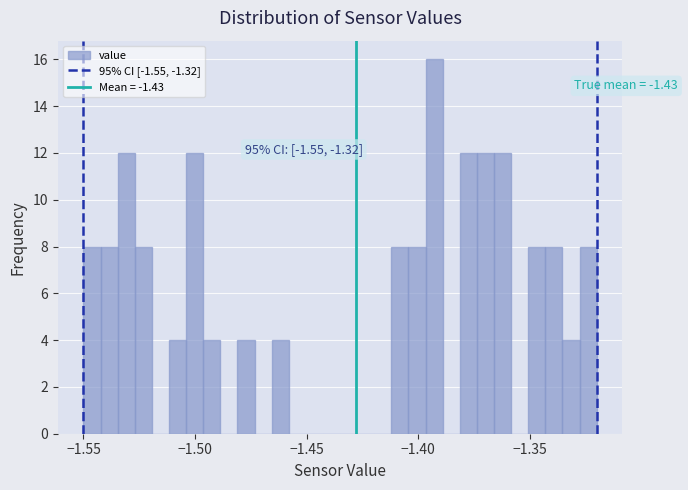

Around what value on the x-axis is the tallest bar? Give the approximate position of its centre, as read against the axis.

-1.395